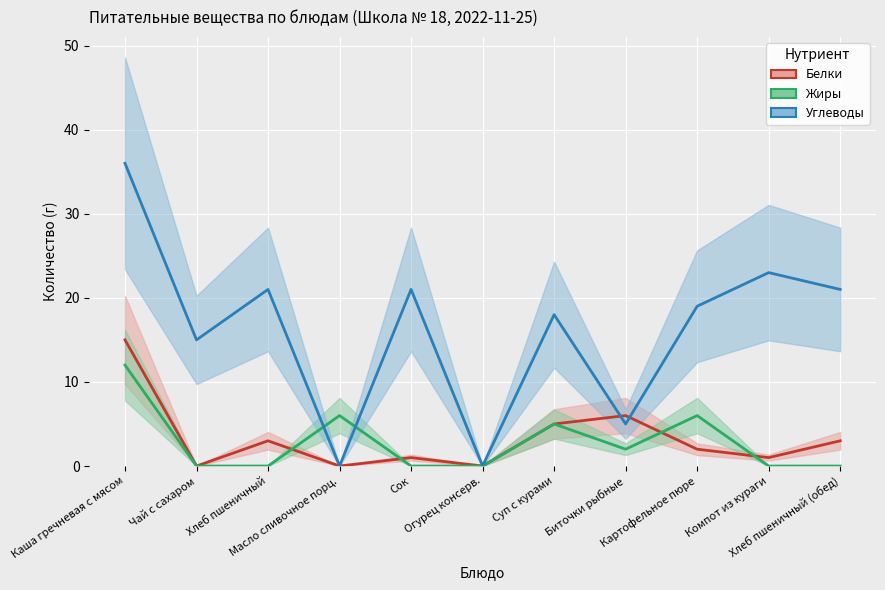

Is this an area chart (filled region under the line)?

No